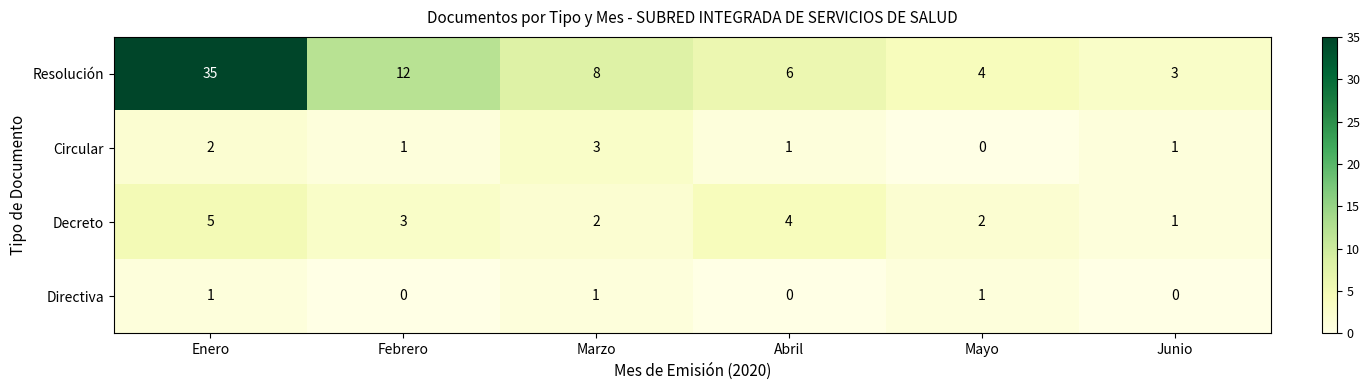

Reading left to right, what are all the values shown in this chart?

Resolución: Enero=35	Febrero=12	Marzo=8	Abril=6	Mayo=4	Junio=3
Circular: Enero=2	Febrero=1	Marzo=3	Abril=1	Mayo=0	Junio=1
Decreto: Enero=5	Febrero=3	Marzo=2	Abril=4	Mayo=2	Junio=1
Directiva: Enero=1	Febrero=0	Marzo=1	Abril=0	Mayo=1	Junio=0